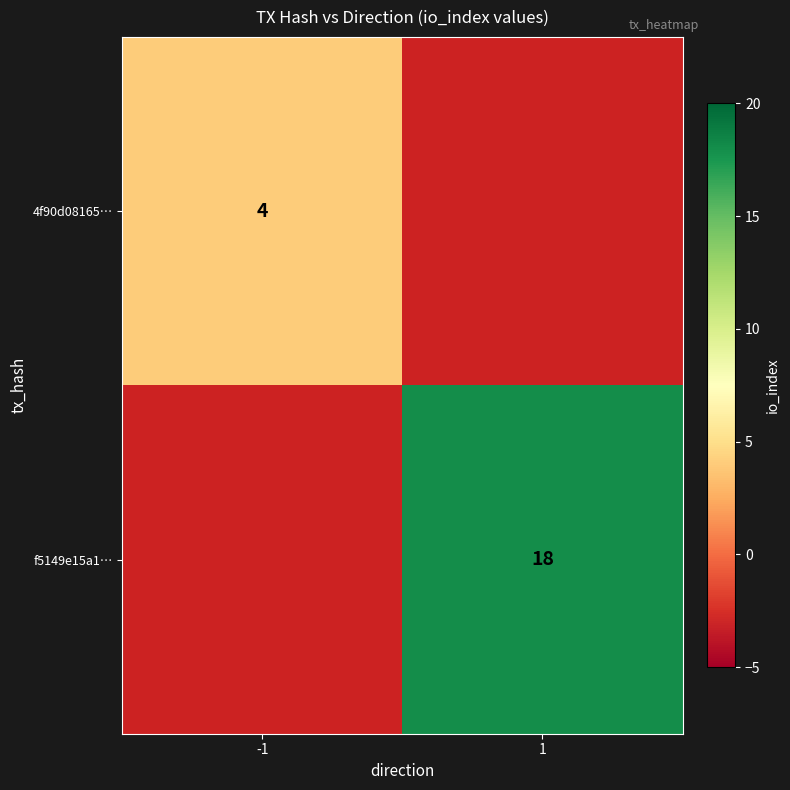

Is it true that 4f90d08165… equals 2 at -1?

False